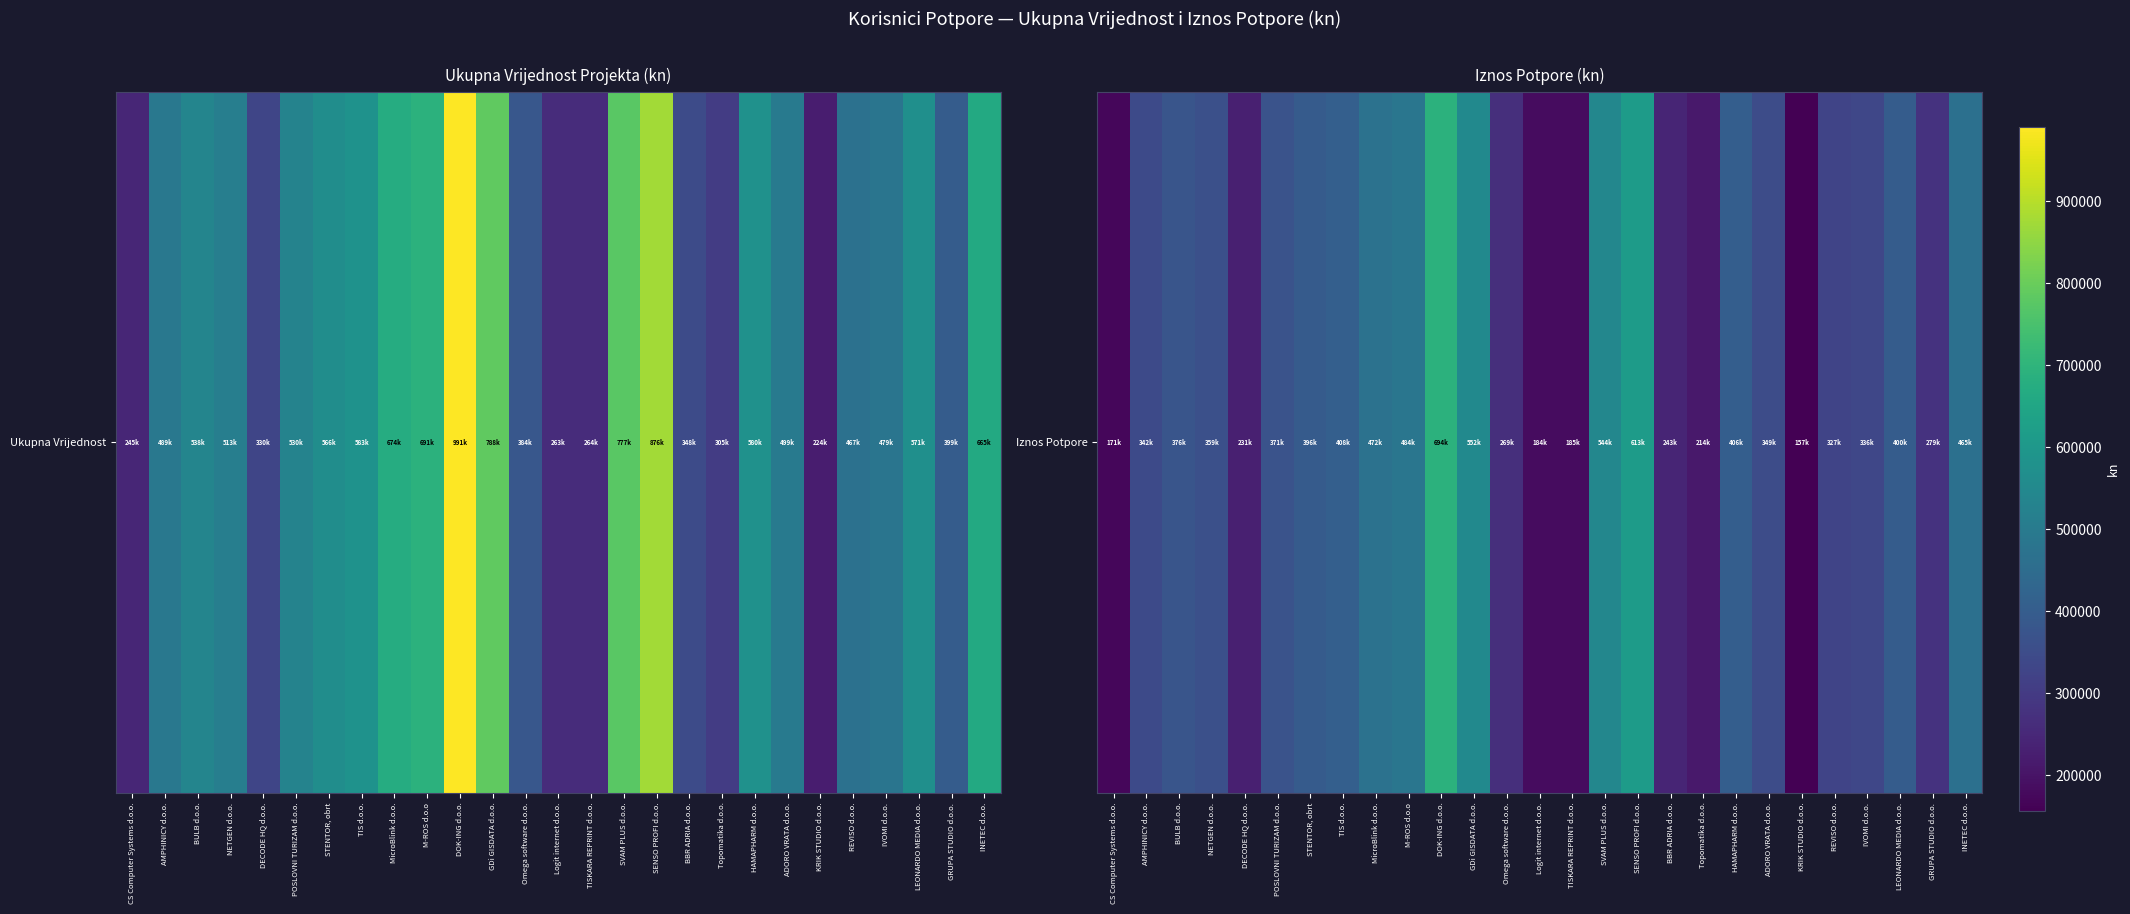

Between POSLOVNI TURIZAM d.o.o. and ADORO VRATA d.o.o., which is larger?

POSLOVNI TURIZAM d.o.o.